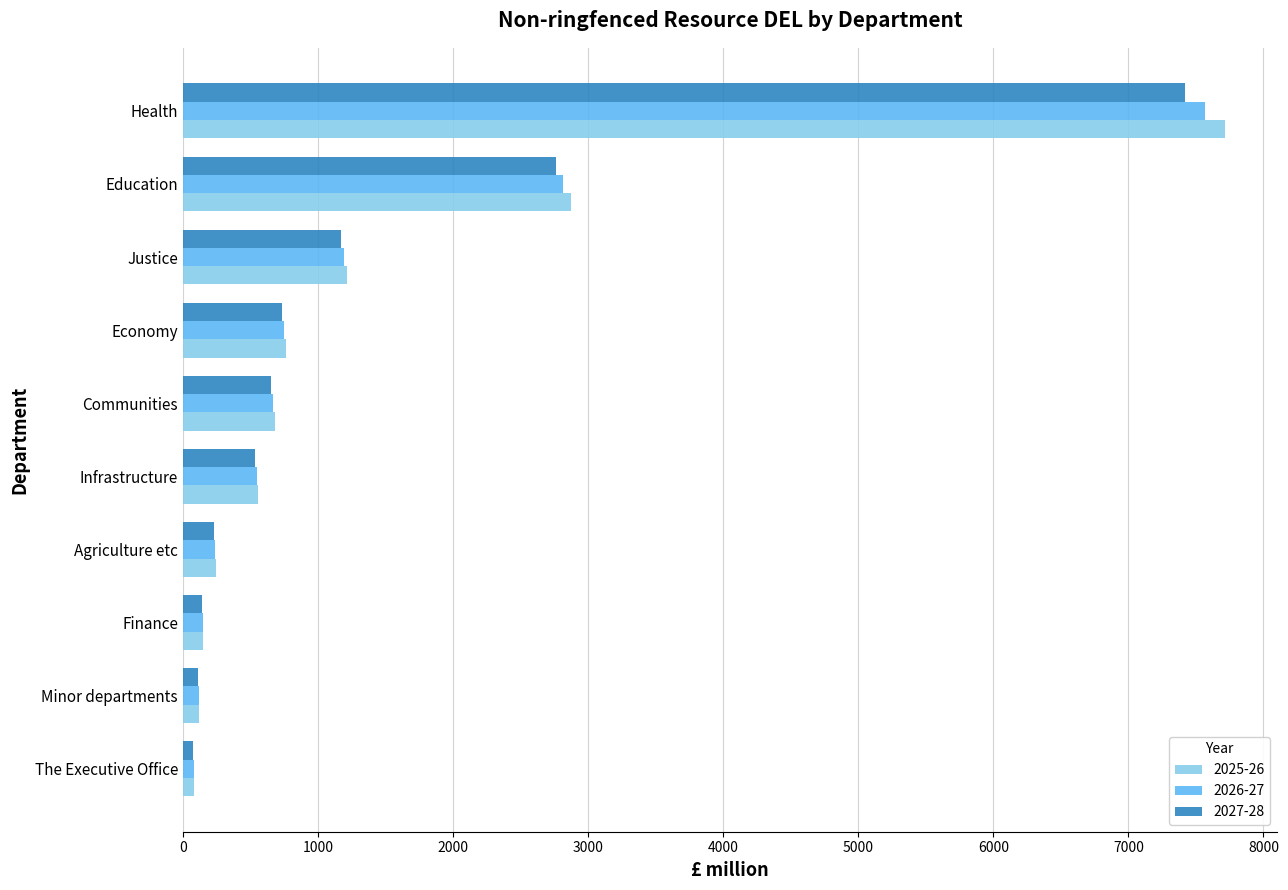

At which label is 2025-26 closest to 3898?

Education